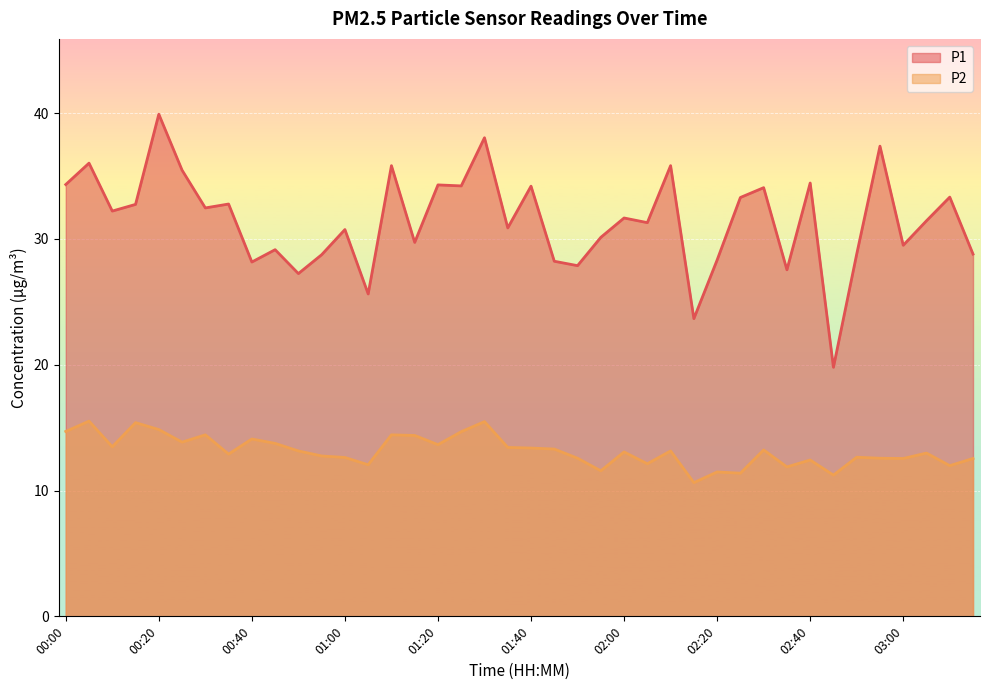

True or false: P2 has more than 2 points higher than both neighbors.

True